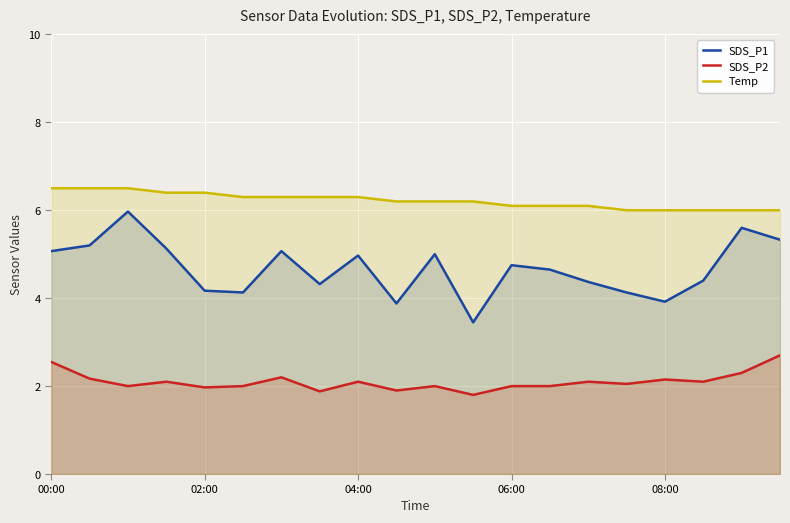

True or false: SDS_P1 and Temp intersect in this chart.

False